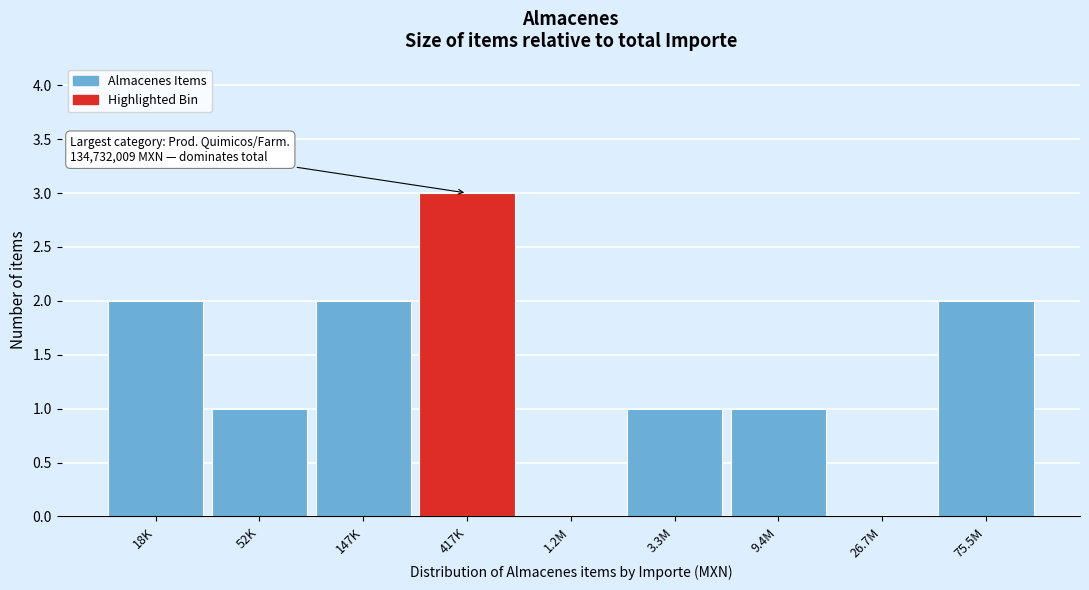

Reading left to right, extract all data points from this chart.

18K=2	52K=1	147K=2	417K=3	1.2M=0	3.3M=1	9.4M=1	26.7M=0	75.5M=2